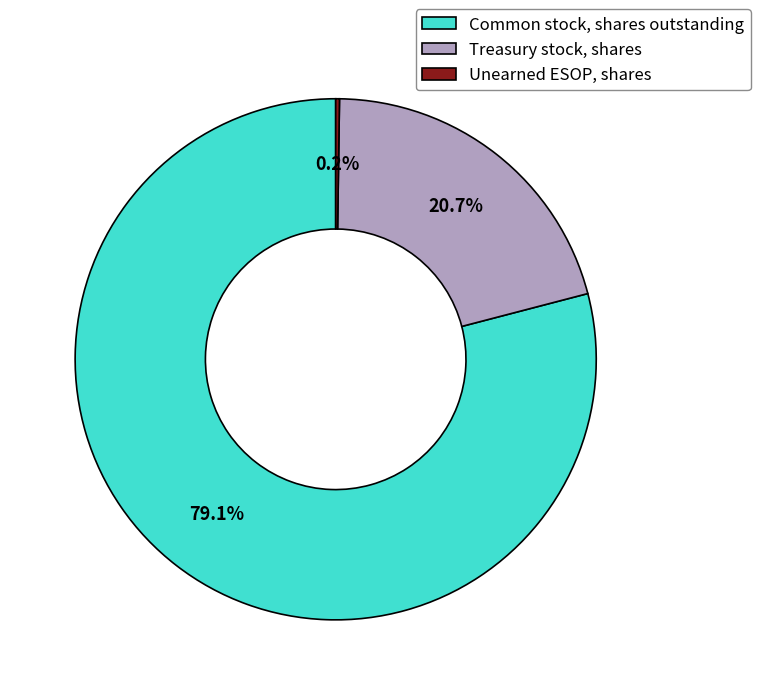

What percentage is the Treasury stock, shares slice, to the nearest percent?

21%